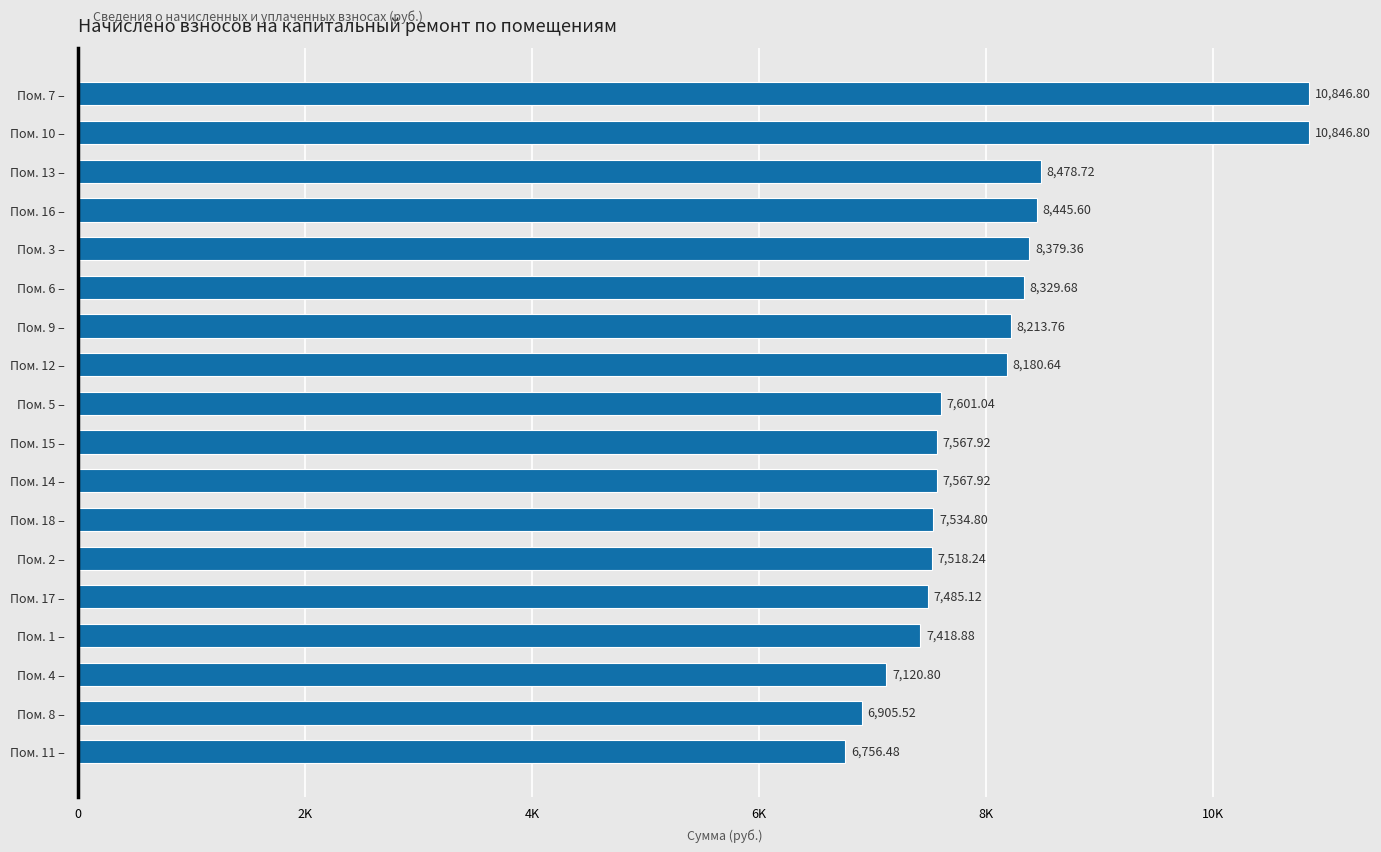

At which category does the chart reach its minimum across all series?

Пом. 11 –